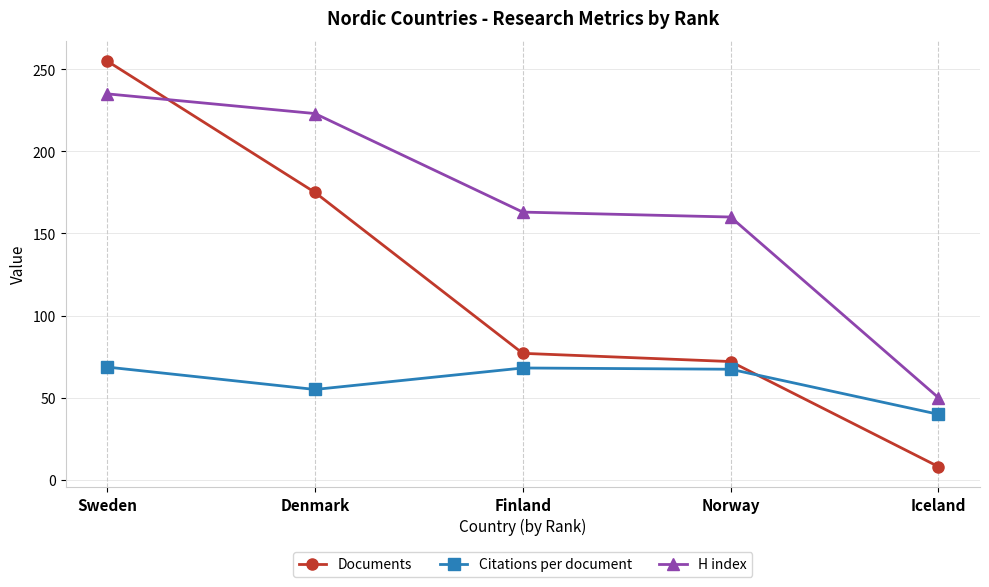

What is the spread (max minus min) of values at Sweden?

186.4